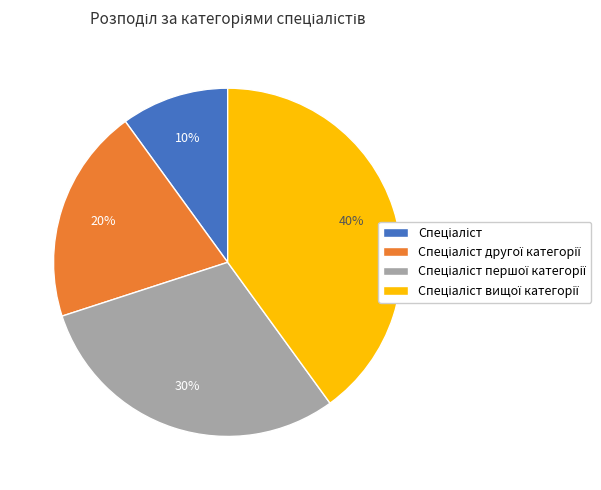

To the nearest percent, what is the average slice percentage?

25%